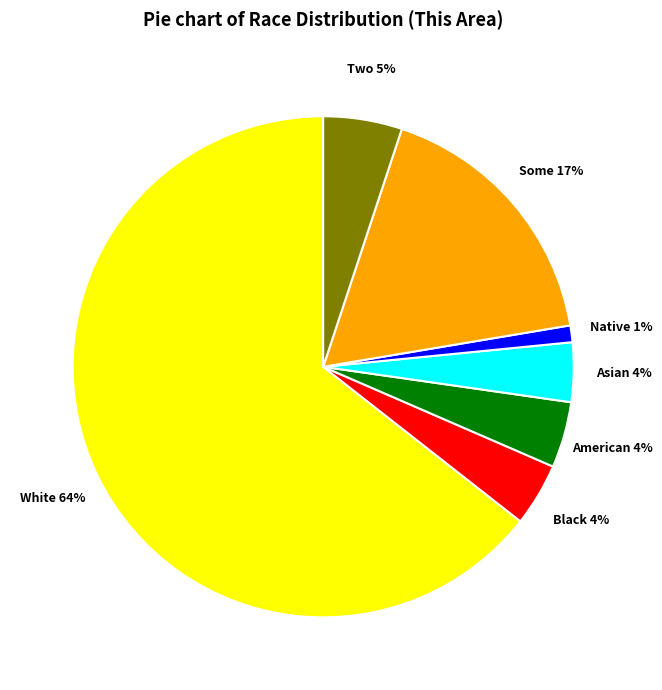

Is there any slice that represents more than half of the pie?

Yes